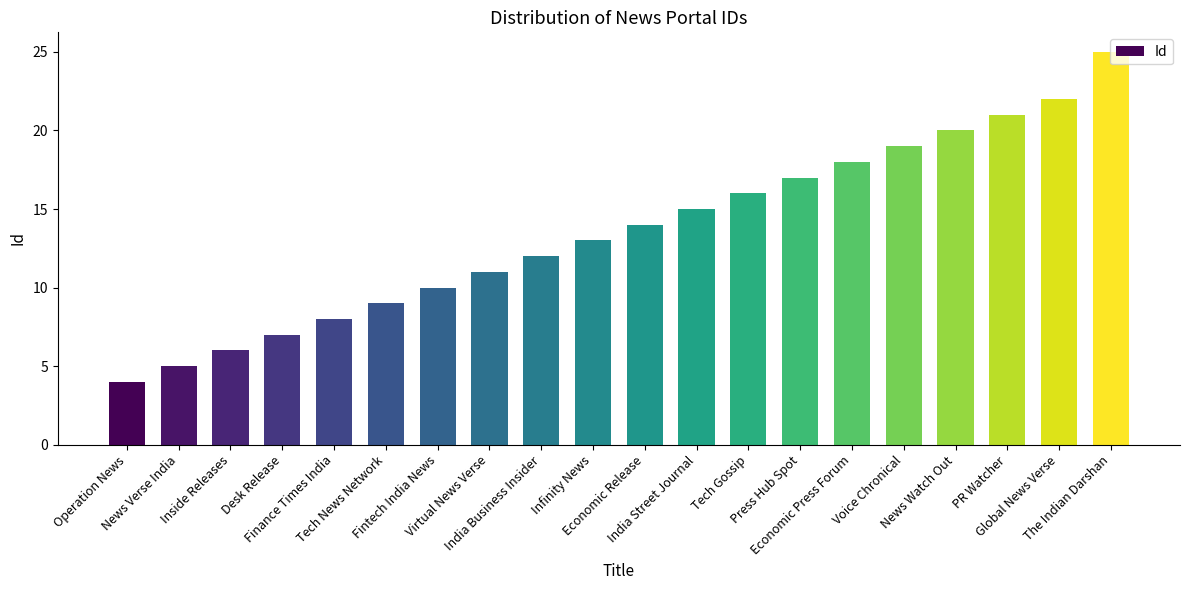

What is the ratio of the value at Operation News to the value at Press Hub Spot?

0.2